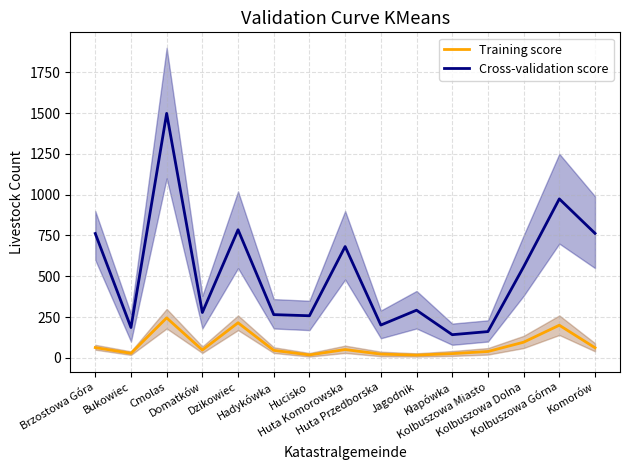

Which has a higher value, Kolbuszowa Górna or Dzikowiec?

Dzikowiec